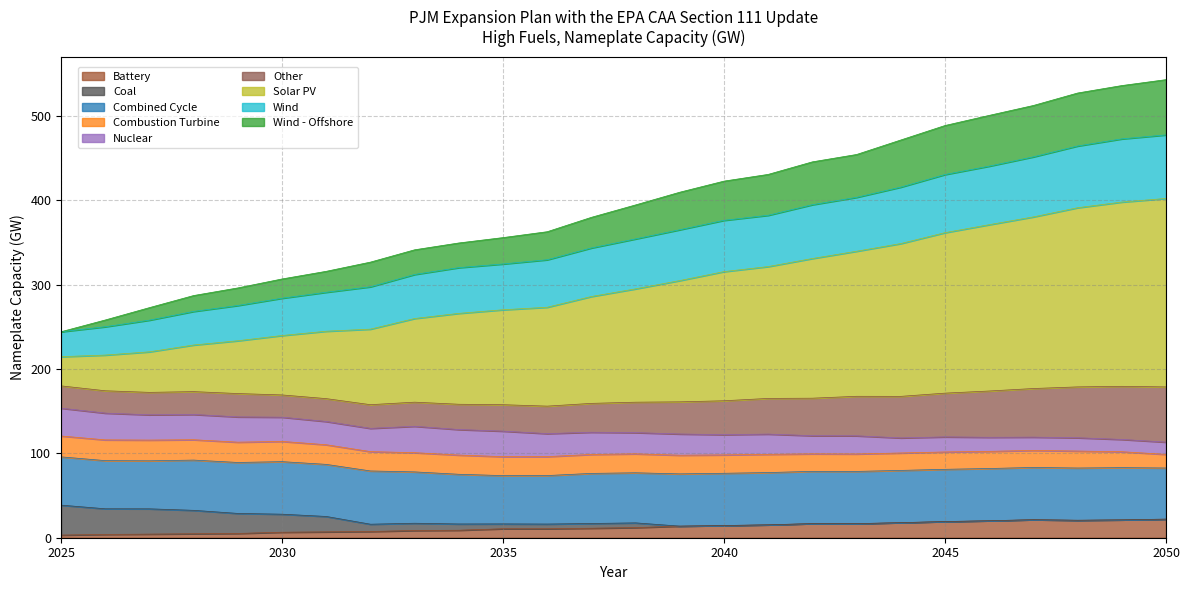

What is the maximum value for Battery?

22.0